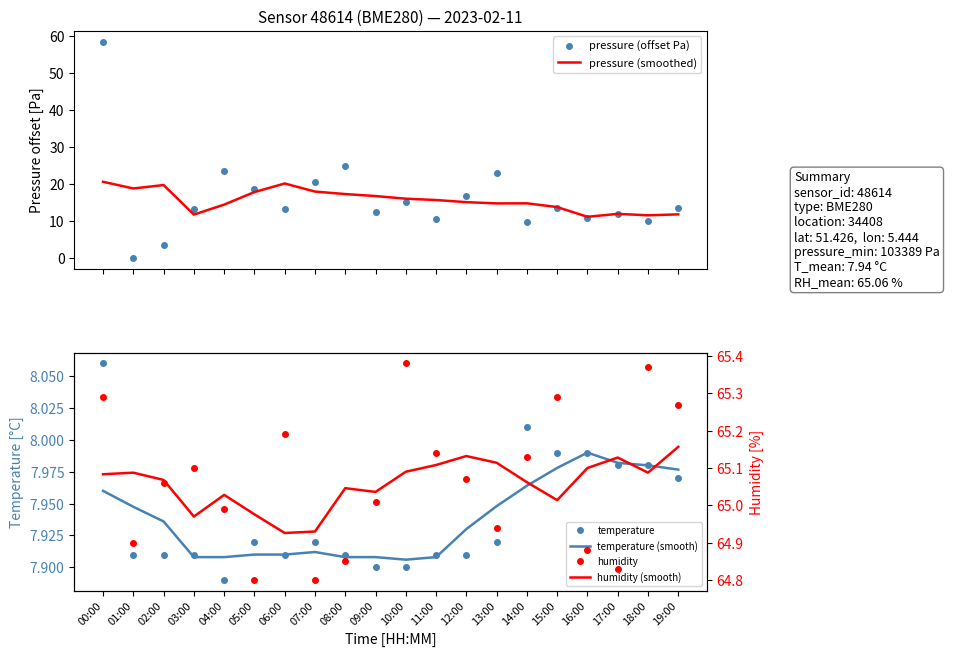

List the series in order of their peak value, highest first.

humidity, humidity (smooth), pressure (offset Pa), pressure (smoothed), temperature, temperature (smooth)